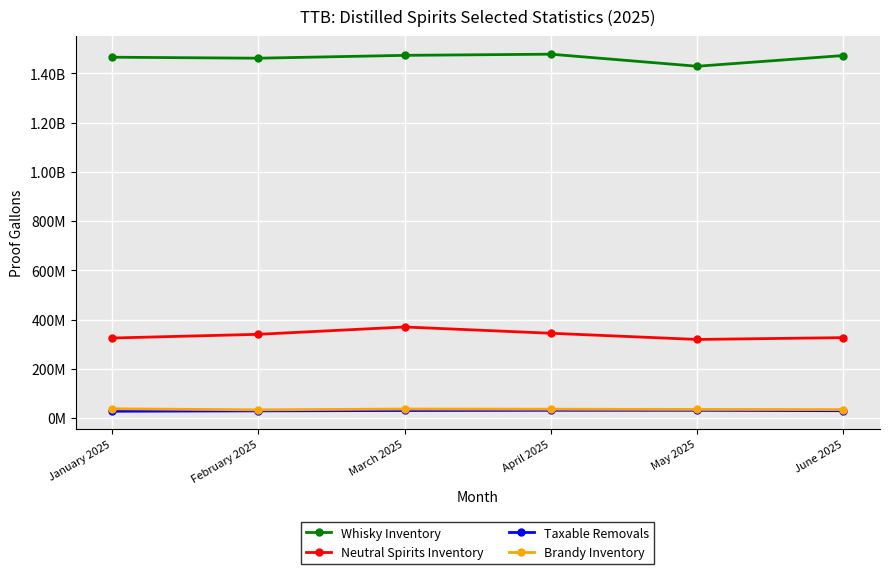

How many interior local valleys does the Whisky Inventory series have?

2